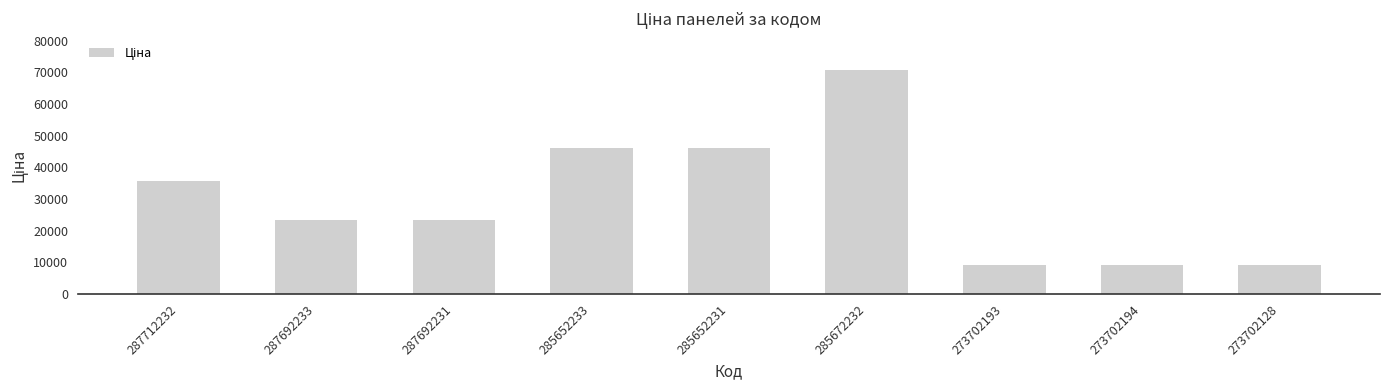

At which label is the value closest to 40045?

287712232